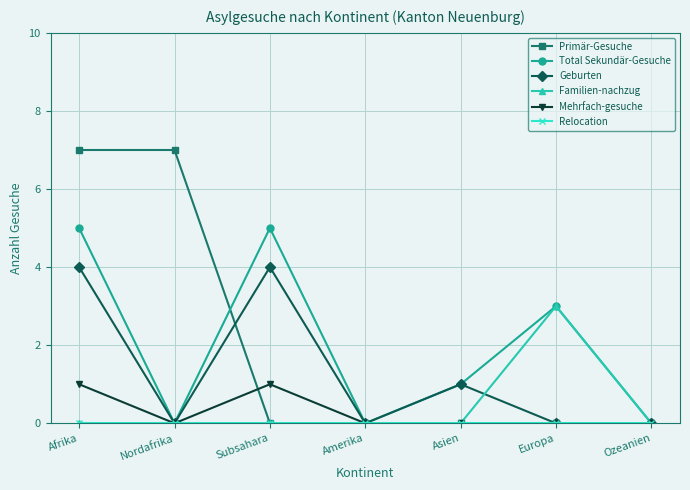

Between Afrika and Nordafrika, which series saw the biggest shift?

Total Sekundär-Gesuche